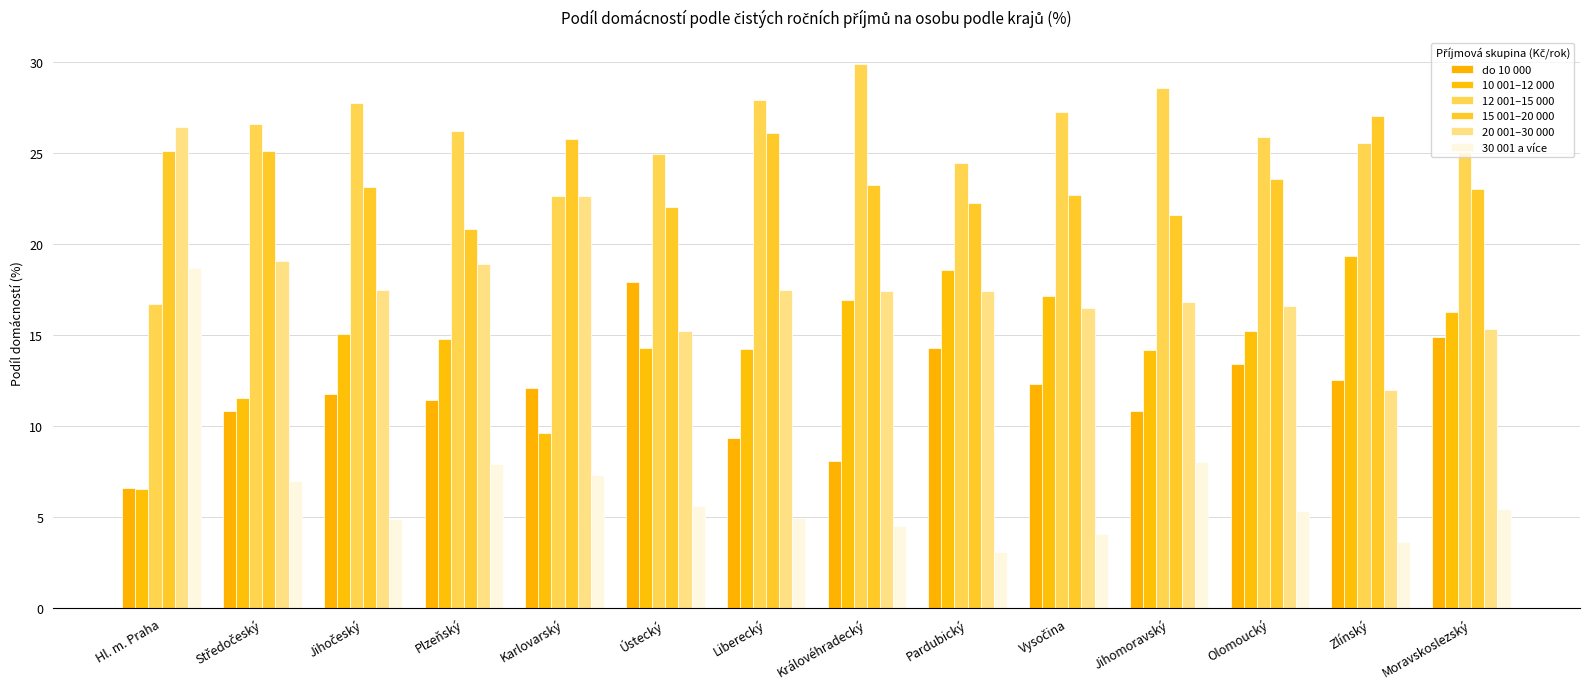

Which has a higher value, Středočeský or Hl. m. Praha?

Středočeský